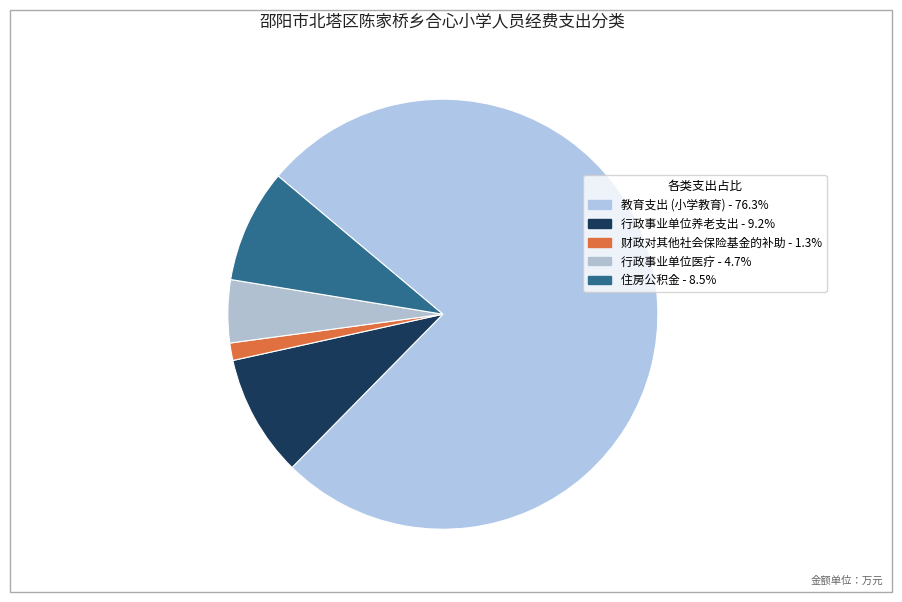

The 教育支出 (小学教育) slice represents 76% of the pie. True or false?

True